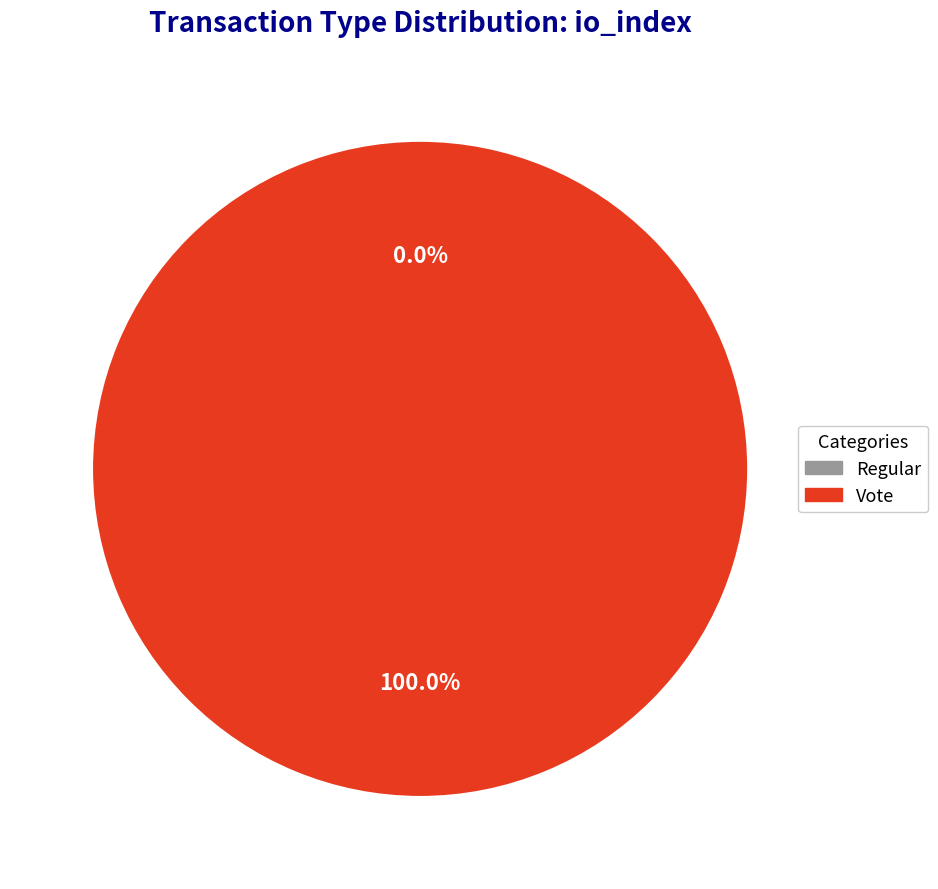

What is the largest slice in the pie chart?

Vote